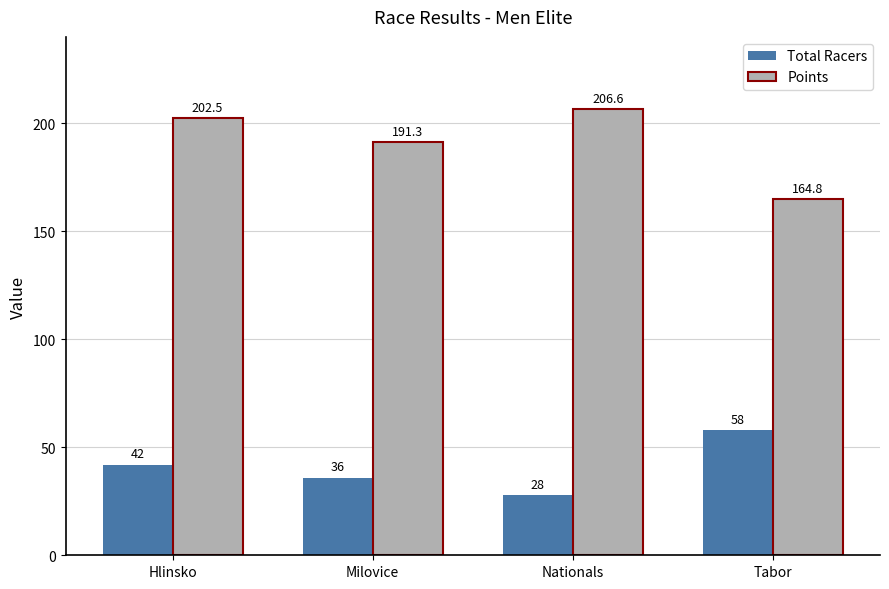

What is the value of the Total Racers bar at the 4th from the left?

58.0